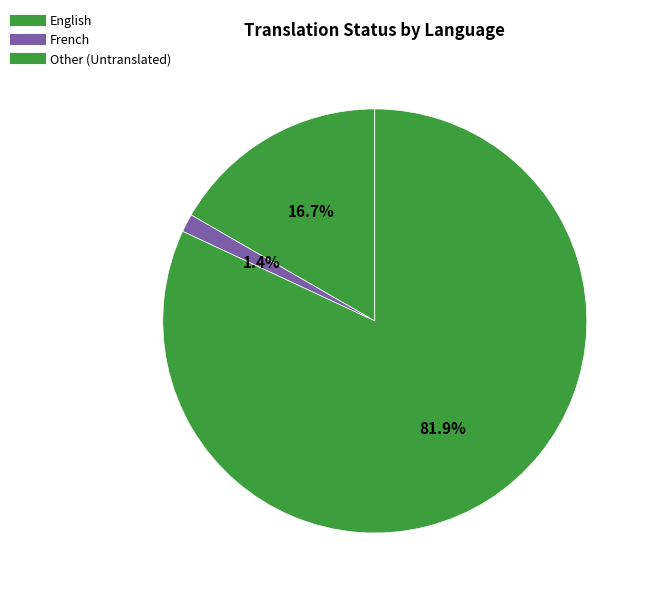

How many slices are in this pie chart?

3